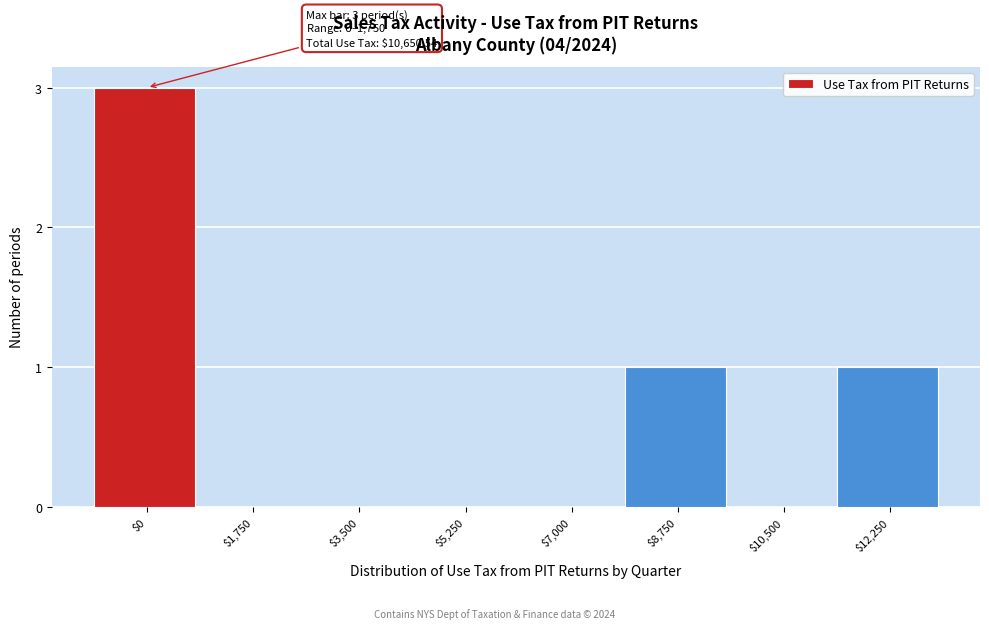

The chart shows a value of -2 at $7,000. True or false?

False